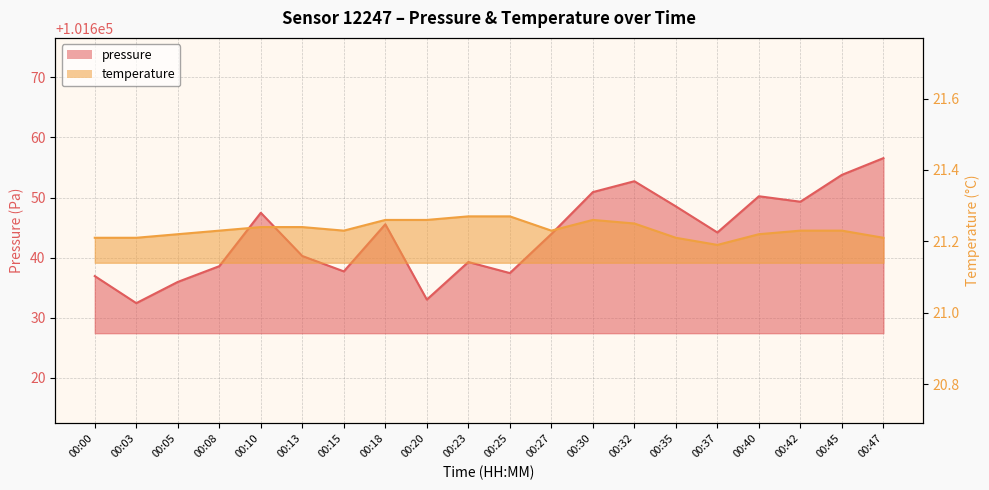

Count the number of categories in the chart.

20